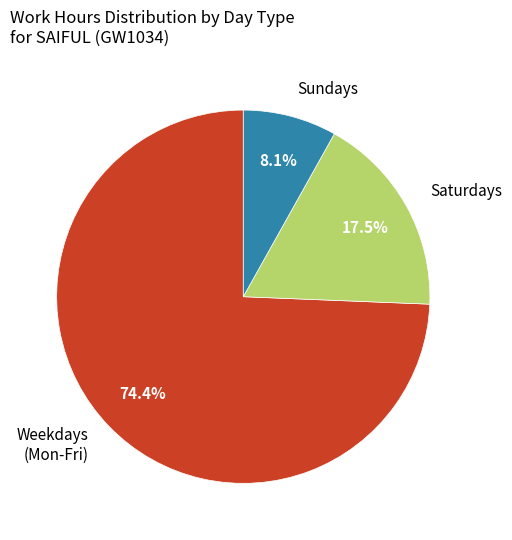

Count the number of slices in the pie.

3